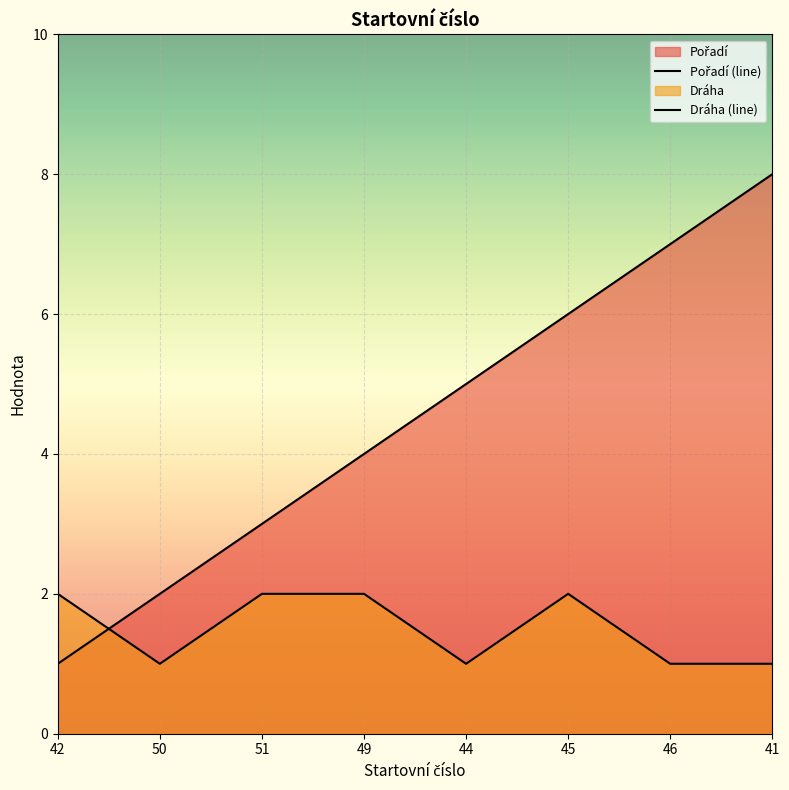

True or false: Dráha (line) and Pořadí (line) cross at least once.

True